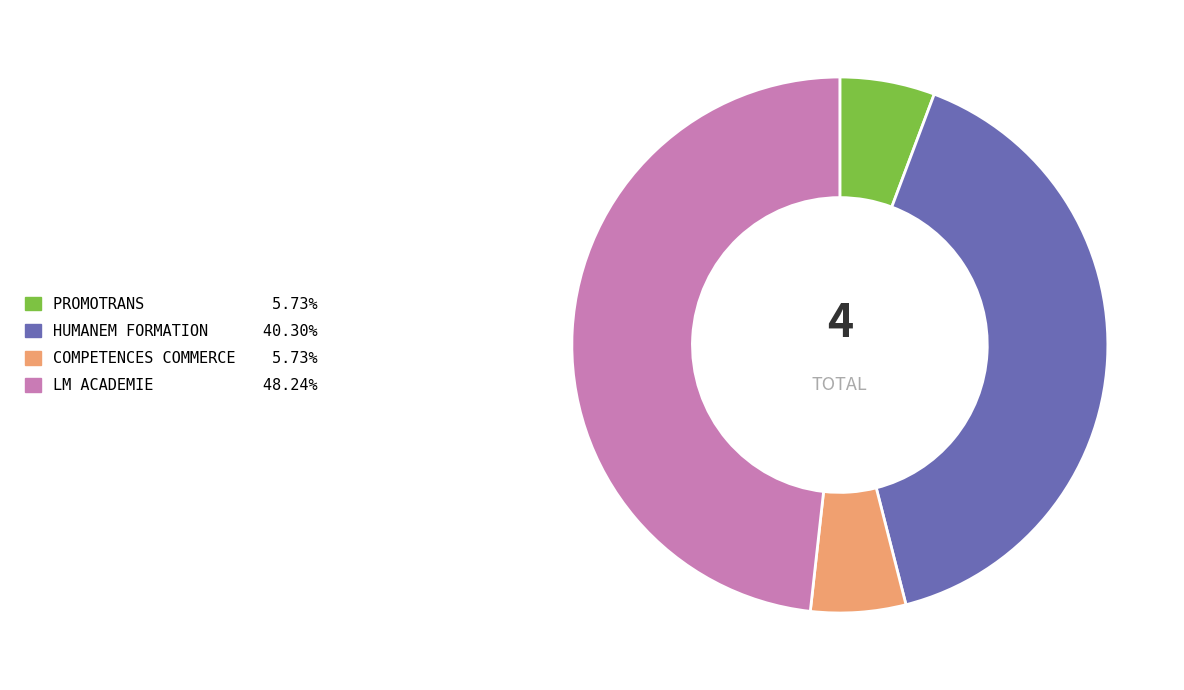

How many segments does this pie chart have?

4